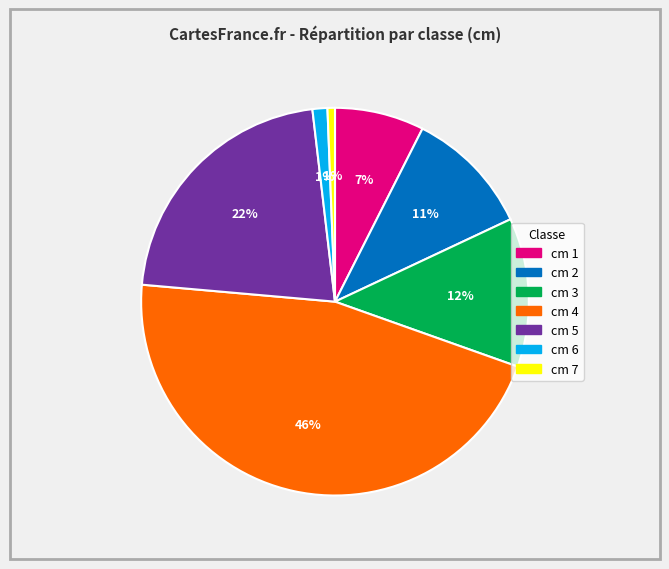

To the nearest percent, what is the average slice percentage?

14%